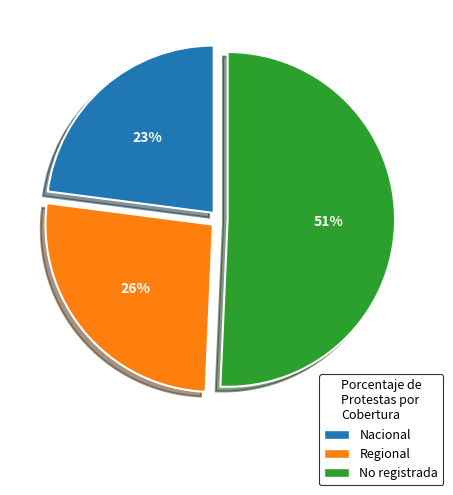

To the nearest percent, what portion does No registrada represent?

51%